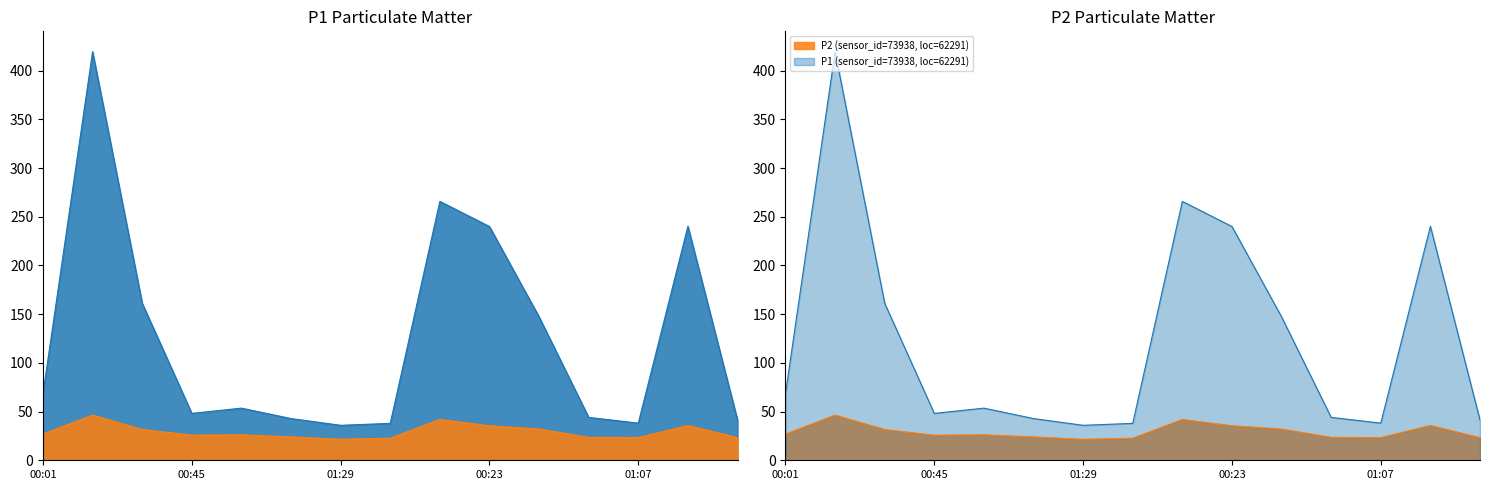

Reading left to right, transcribe all the data shown in this chart.

P1: 68.3	419.4	161.2	48.1	53.5	42.8	35.9	37.9	265.8	240.0	147.2	44.0	38.1	240.2	41.2
P2: 26.9	46.4	31.6	25.8	26.1	24.0	21.6	22.7	41.9	35.5	32.1	23.5	23.3	35.8	23.2